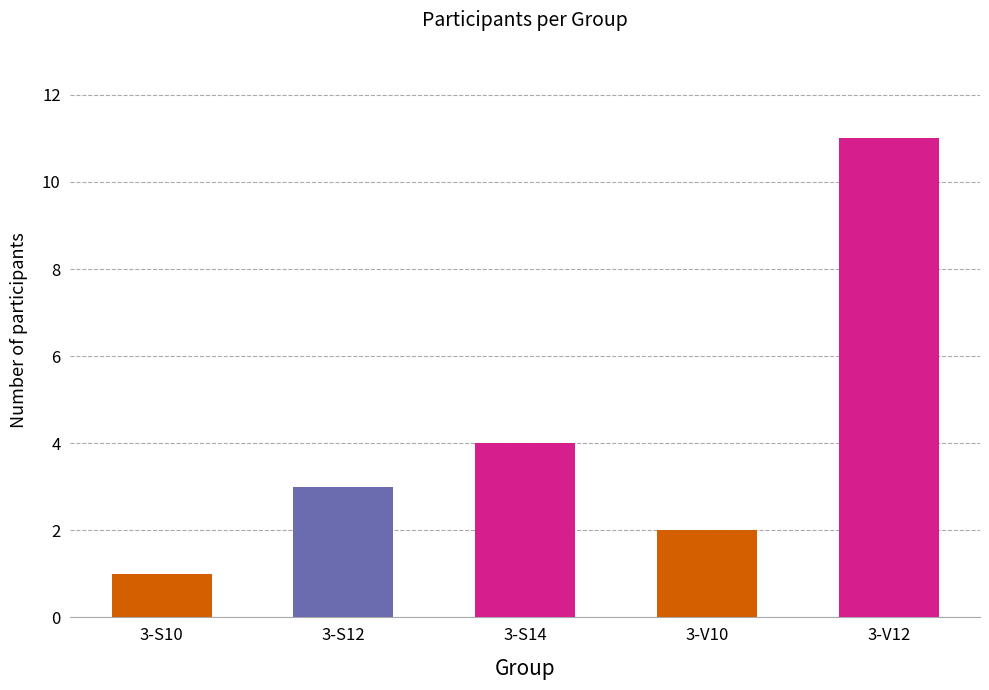

Count the number of data series in this chart.

1